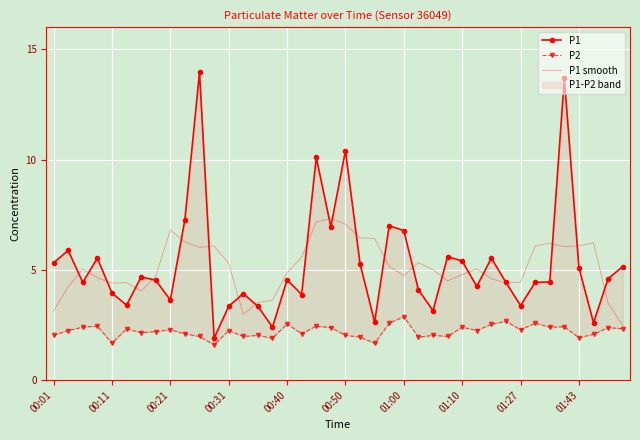

Is the value of P2 at 25 greater than the value of P1 at 19?

No